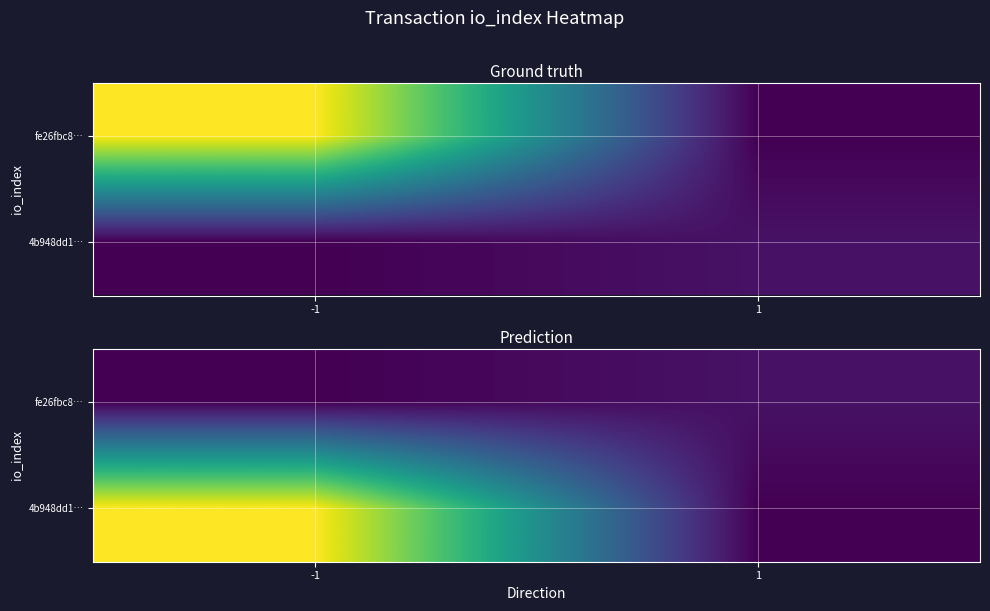

The 4b948dd1… series shows 0 at 1. True or false?

True